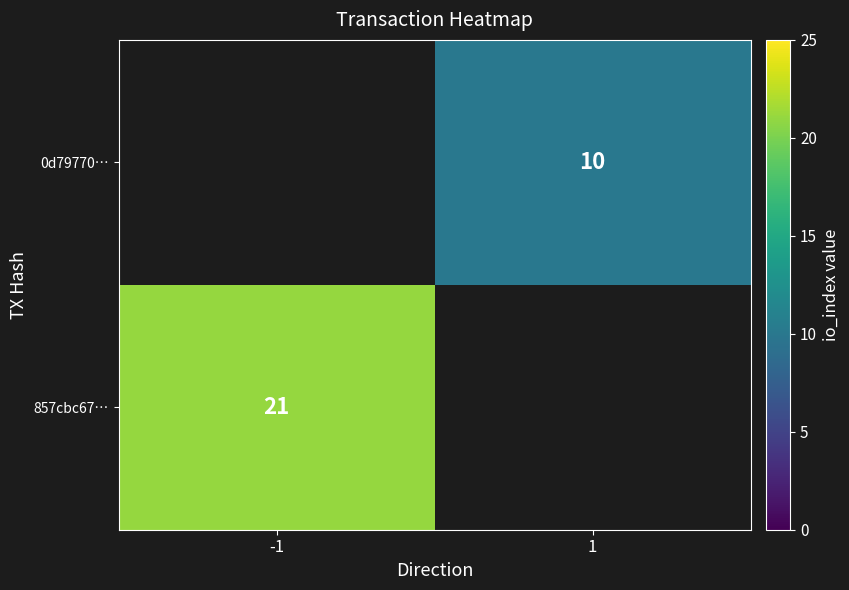

At how many categories does at least one series exceed 20?

1